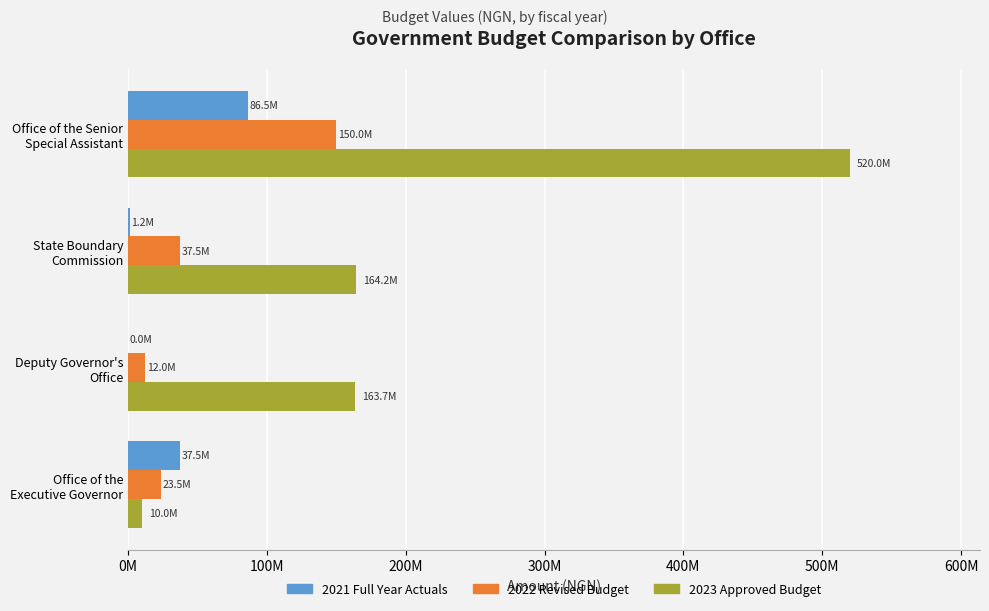

What is the maximum value for 2021 Full Year Actuals?

86532302.3